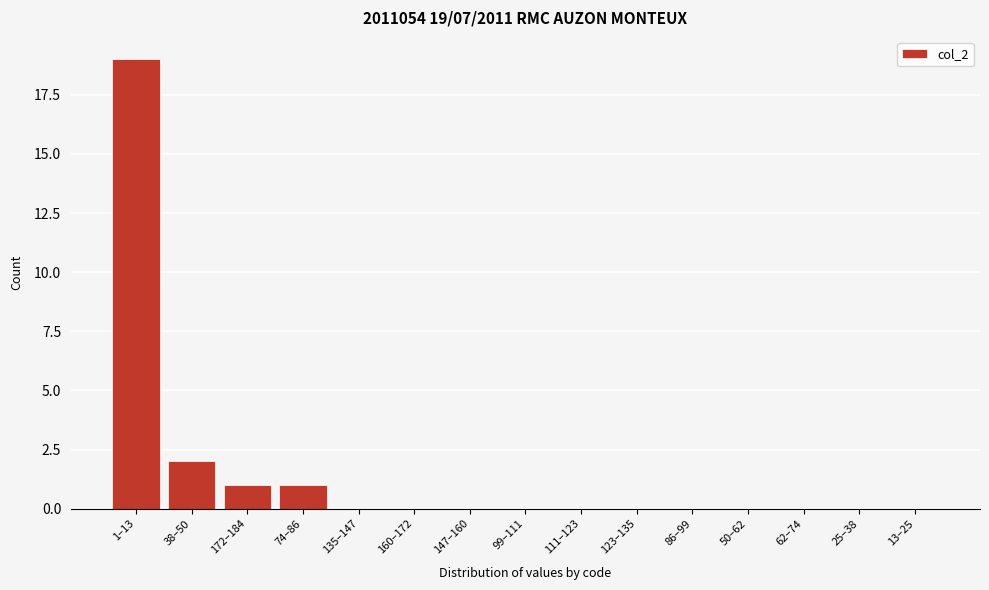

Reading left to right, list all the values displayed in this chart.

1–13=19	38–50=2	172–184=1	74–86=1	135–147=0	160–172=0	147–160=0	99–111=0	111–123=0	123–135=0	86–99=0	50–62=0	62–74=0	25–38=0	13–25=0